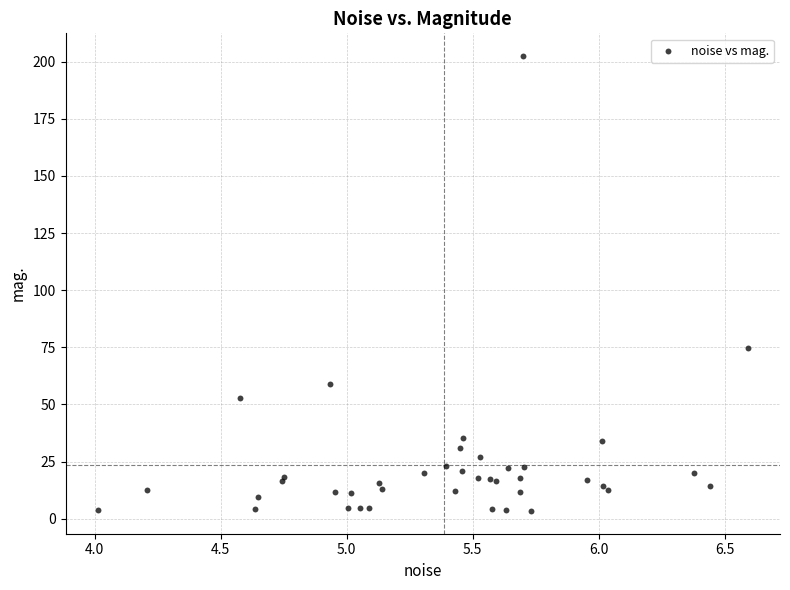

What Y value in the scatter plot is closest to 102?

74.7